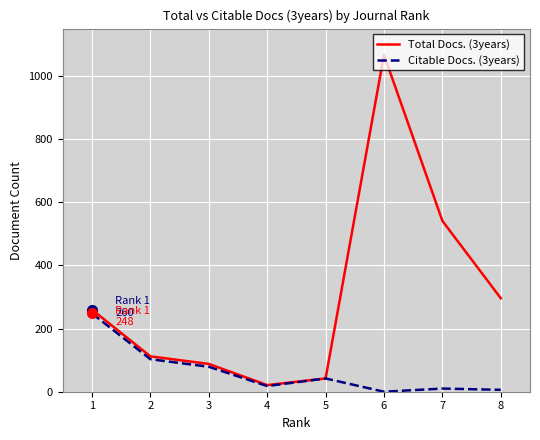

Rank the series at 6 from lowest to highest value.

Citable Docs. (3years), Total Docs. (3years)